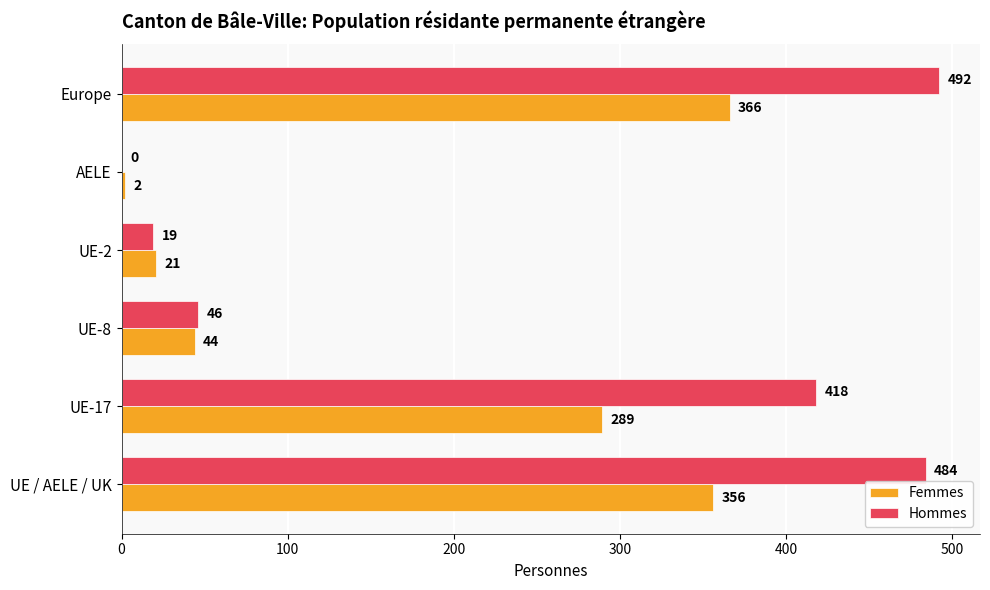

What is the sum of the Femmes values at UE-2 and UE / AELE / UK?

377